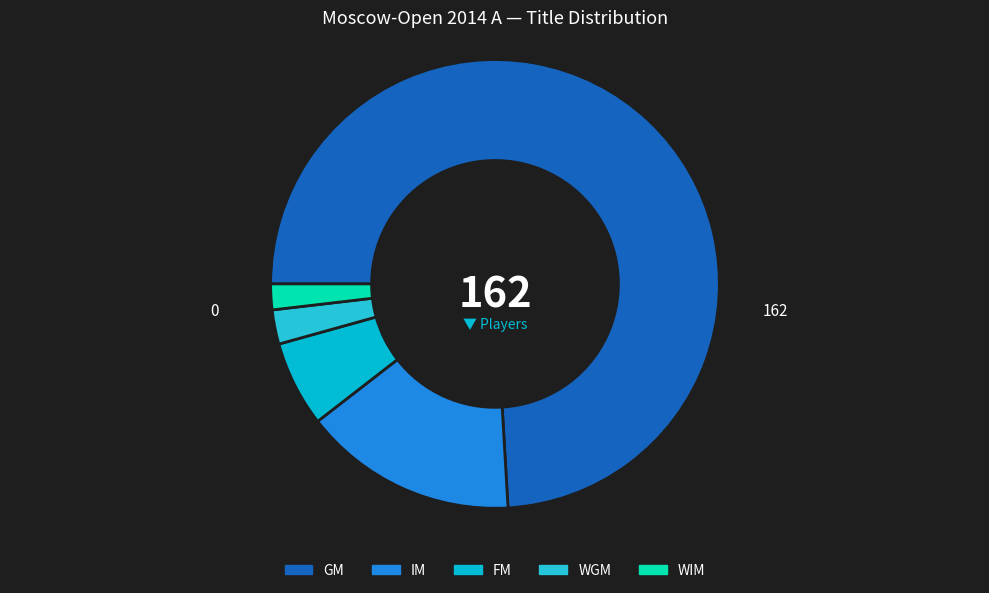

How many segments does this pie chart have?

5